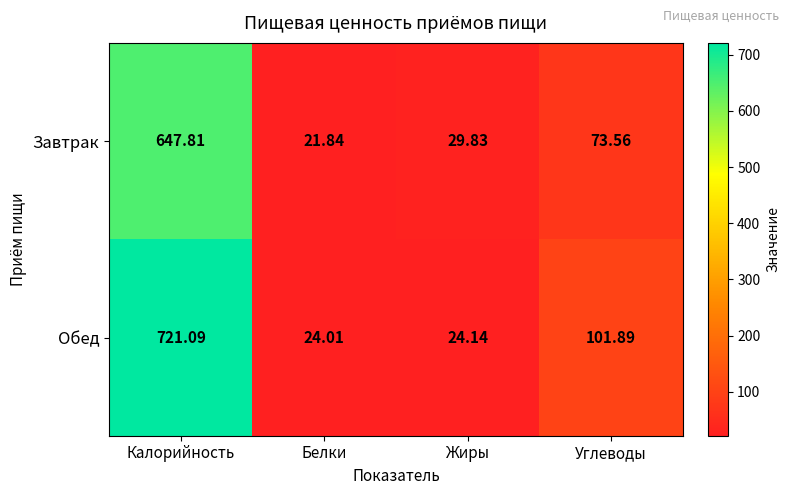

Which series changed the most between Жиры and Углеводы?

Обед